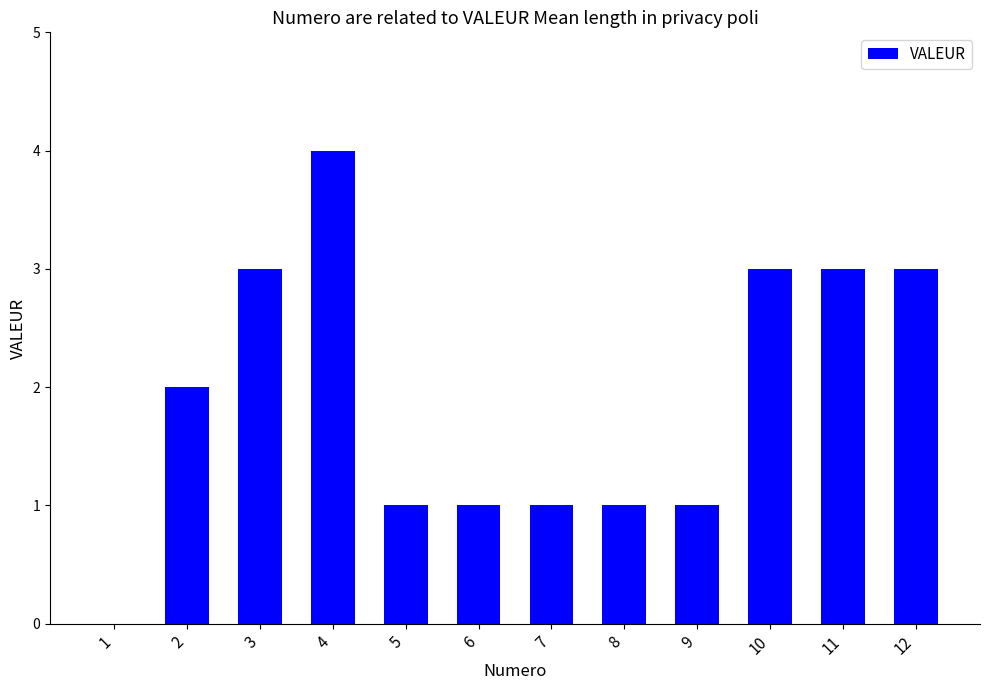

How many data points does each series have?

12